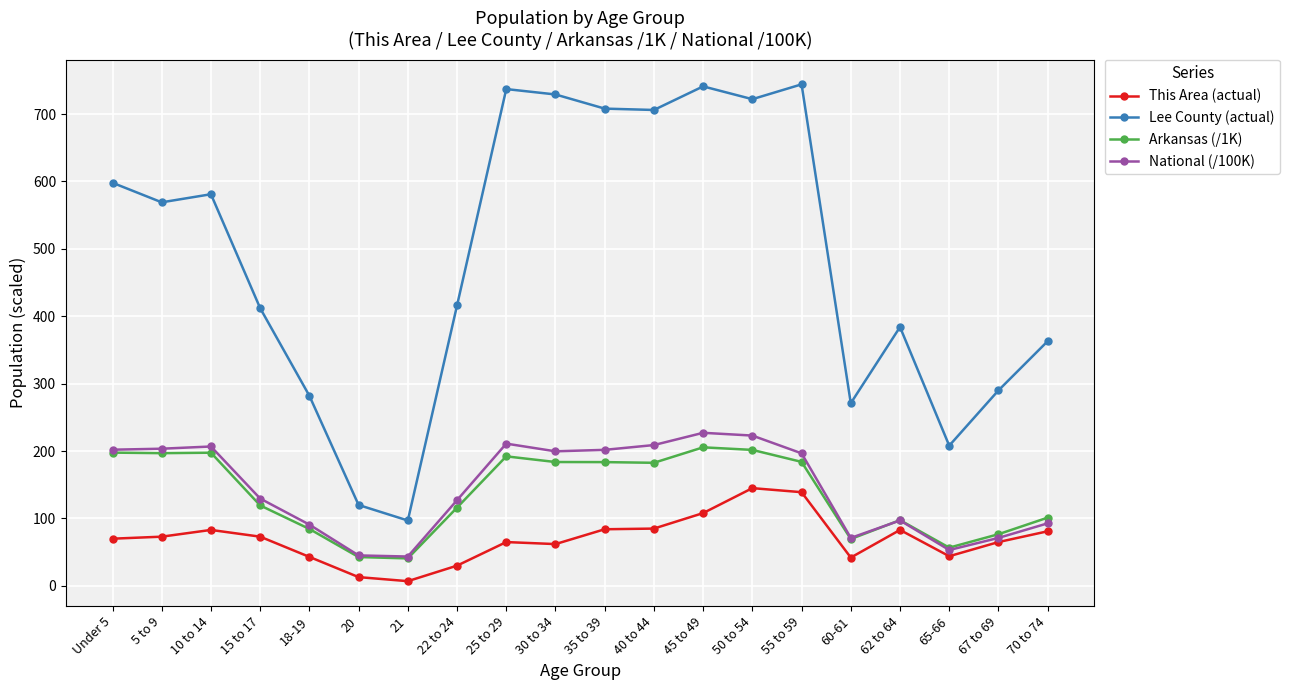

What is the total value across all series at 30 to 34?

1174.4